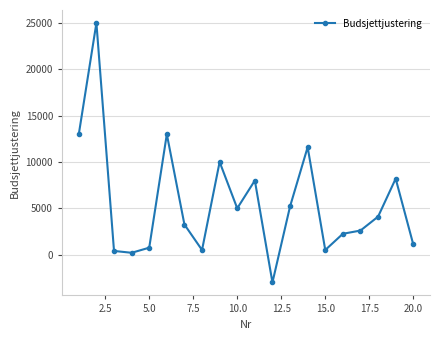

True or false: the data has more than 0 interior local peaks.

True